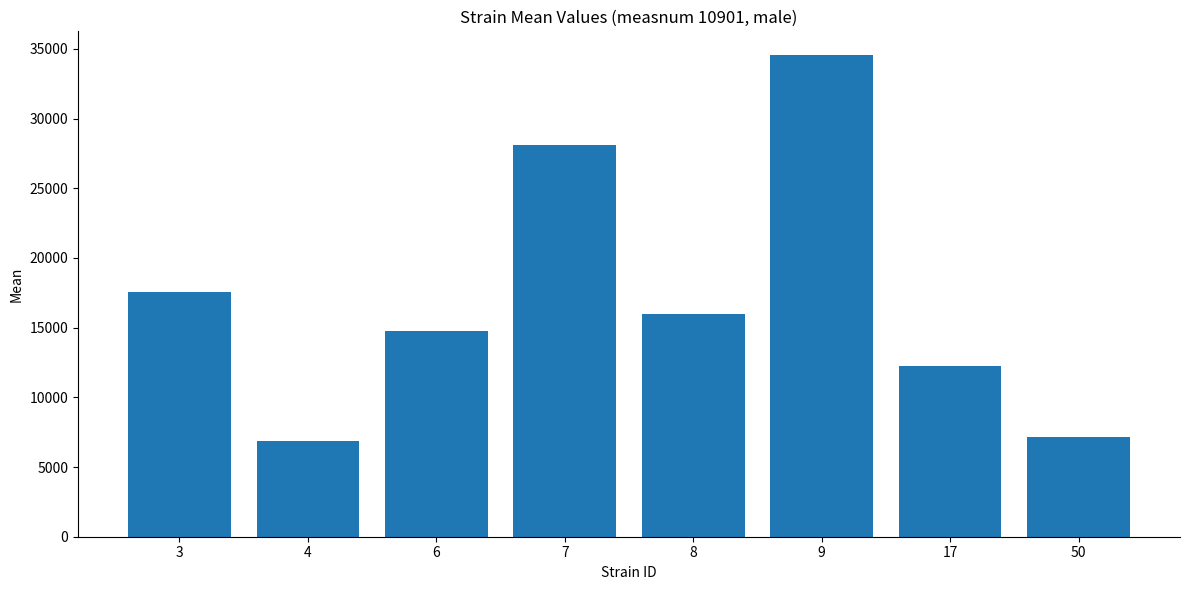

What is the change in value from 4 to 8?

+9156.8